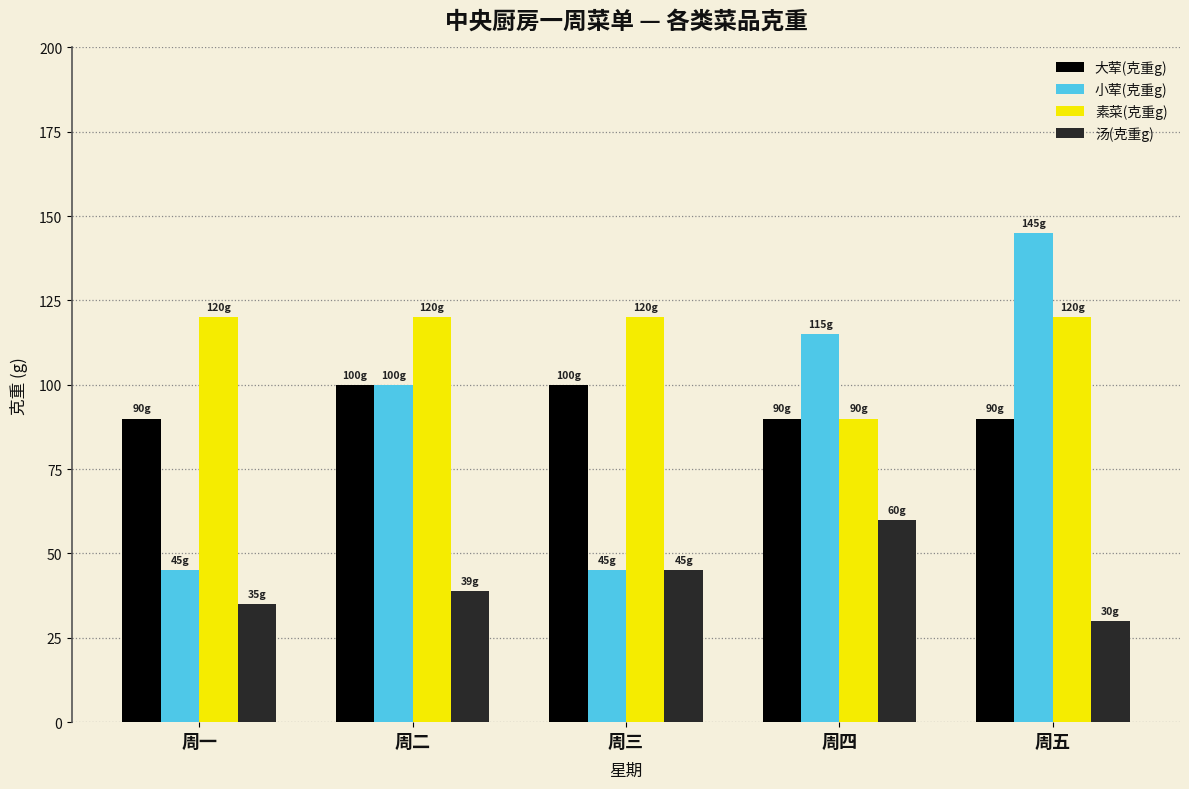

Rank the series at 周一 from lowest to highest value.

汤(克重g), 小荤(克重g), 大荤(克重g), 素菜(克重g)